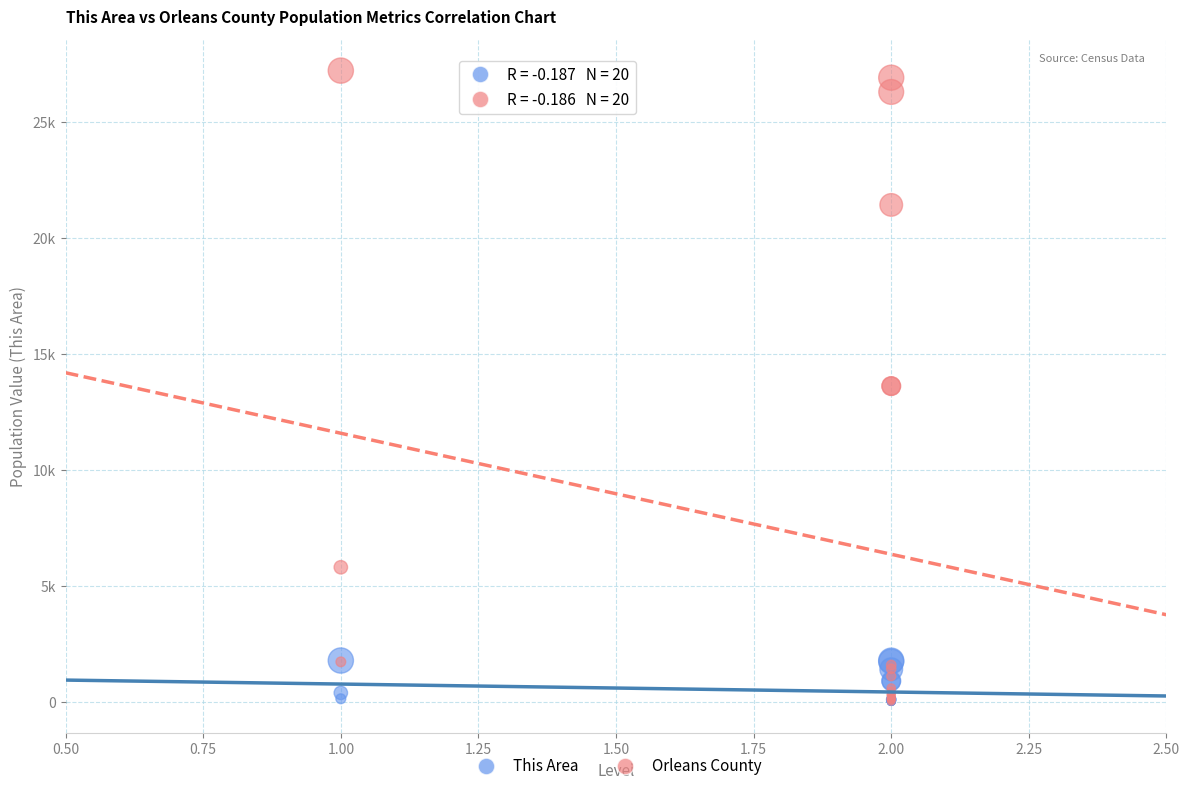

Which series contains the highest Y value?

Orleans County